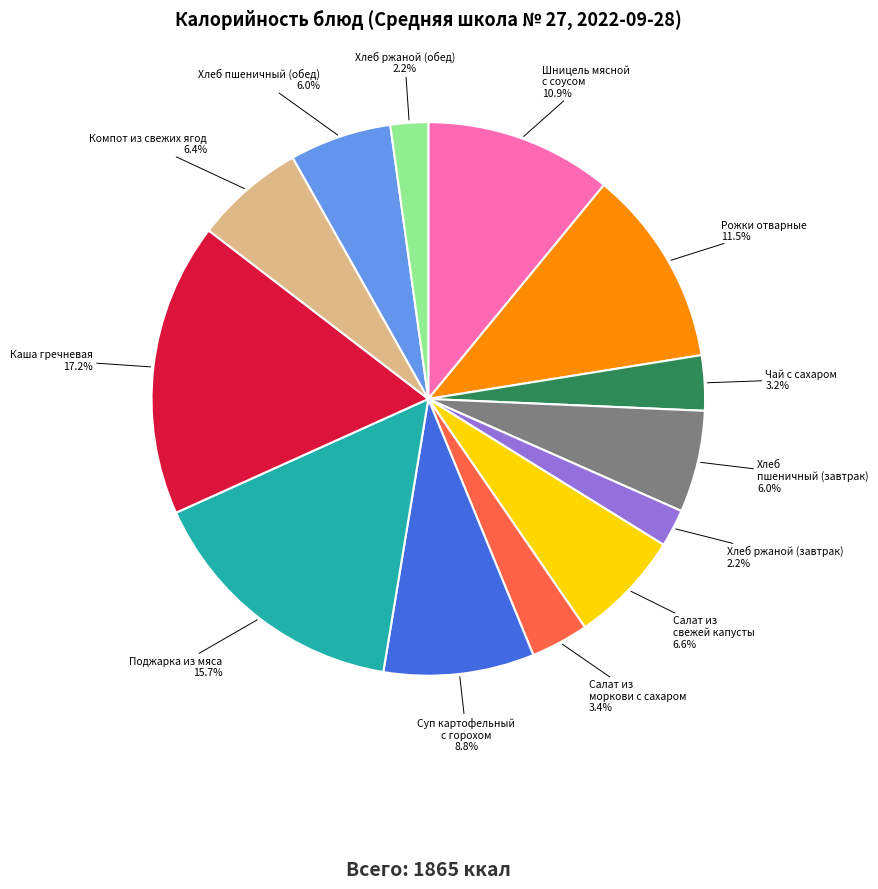

Is there any slice that represents more than half of the pie?

No